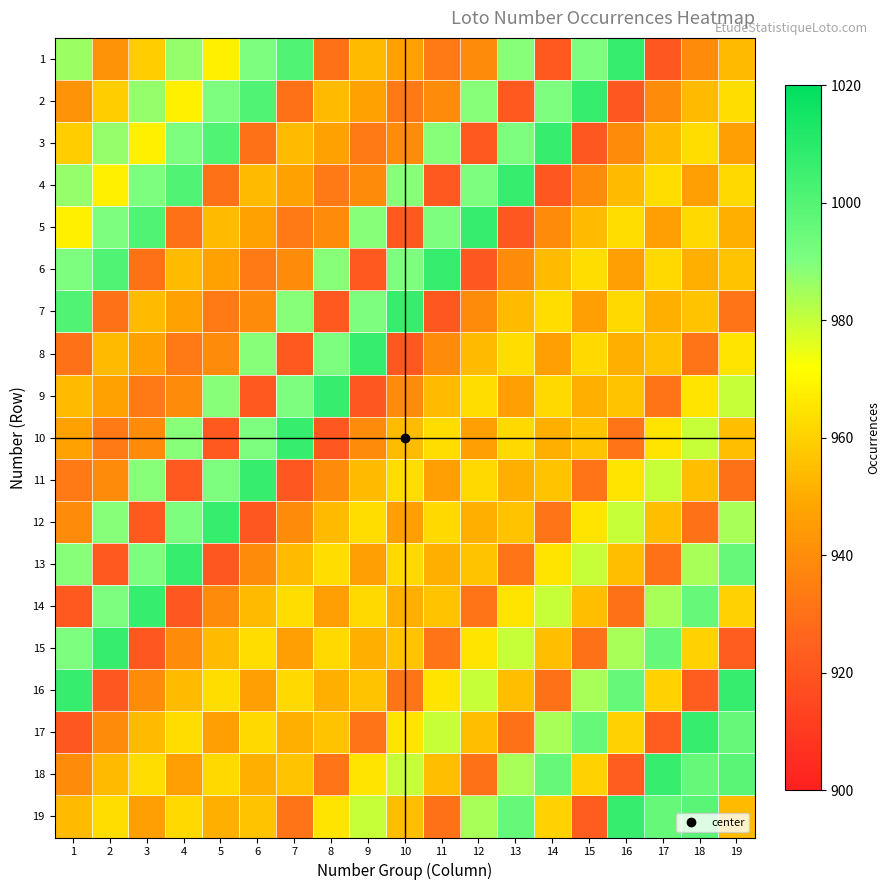

Reading right to left, transcribe all the data shown in this chart.

1: 19=954	18=939	17=921	16=1007	15=990	14=922	13=989	12=939	11=933	10=947	9=954	8=930	7=1001	6=990	5=968	4=987	3=959	2=942	1=986
2: 19=963	18=954	17=939	16=921	15=1007	14=990	13=922	12=989	11=939	10=933	9=947	8=954	7=930	6=1001	5=990	4=968	3=987	2=959	1=942
3: 19=946	18=963	17=954	16=939	15=921	14=1007	13=990	12=922	11=989	10=939	9=933	8=947	7=954	6=930	5=1001	4=990	3=968	2=987	1=959
4: 19=962	18=946	17=963	16=954	15=939	14=921	13=1007	12=990	11=922	10=989	9=939	8=933	7=947	6=954	5=930	4=1001	3=990	2=968	1=987
5: 19=951	18=962	17=946	16=963	15=954	14=939	13=921	12=1007	11=990	10=922	9=989	8=939	7=933	6=947	5=954	4=930	3=1001	2=990	1=968
6: 19=956	18=951	17=962	16=946	15=963	14=954	13=939	12=921	11=1007	10=990	9=922	8=989	7=939	6=933	5=947	4=954	3=930	2=1001	1=990
7: 19=931	18=956	17=951	16=962	15=946	14=963	13=954	12=939	11=921	10=1007	9=990	8=922	7=989	6=939	5=933	4=947	3=954	2=930	1=1001
8: 19=965	18=931	17=956	16=951	15=962	14=946	13=963	12=954	11=939	10=921	9=1007	8=990	7=922	6=989	5=939	4=933	3=947	2=954	1=930
9: 19=980	18=965	17=931	16=956	15=951	14=962	13=946	12=963	11=954	10=939	9=921	8=1007	7=990	6=922	5=989	4=939	3=933	2=947	1=954
10: 19=955	18=980	17=965	16=931	15=956	14=951	13=962	12=946	11=963	10=954	9=939	8=921	7=1007	6=990	5=922	4=989	3=939	2=933	1=947
11: 19=930	18=955	17=980	16=965	15=931	14=956	13=951	12=962	11=946	10=963	9=954	8=939	7=921	6=1007	5=990	4=922	3=989	2=939	1=933
12: 19=984	18=930	17=955	16=980	15=965	14=931	13=956	12=951	11=962	10=946	9=963	8=954	7=939	6=921	5=1007	4=990	3=922	2=989	1=939
13: 19=996	18=984	17=930	16=955	15=980	14=965	13=931	12=956	11=951	10=962	9=946	8=963	7=954	6=939	5=921	4=1007	3=990	2=922	1=989
14: 19=960	18=996	17=984	16=930	15=955	14=980	13=965	12=931	11=956	10=951	9=962	8=946	7=963	6=954	5=939	4=921	3=1007	2=990	1=922
15: 19=923	18=960	17=996	16=984	15=930	14=955	13=980	12=965	11=931	10=956	9=951	8=962	7=946	6=963	5=954	4=939	3=921	2=1007	1=990
16: 19=1007	18=923	17=960	16=996	15=984	14=930	13=955	12=980	11=965	10=931	9=956	8=951	7=962	6=946	5=963	4=954	3=939	2=921	1=1007
17: 19=996	18=1007	17=923	16=960	15=996	14=984	13=930	12=955	11=980	10=965	9=931	8=956	7=951	6=962	5=946	4=963	3=954	2=939	1=921
18: 19=999	18=996	17=1007	16=923	15=960	14=996	13=984	12=930	11=955	10=980	9=965	8=931	7=956	6=951	5=962	4=946	3=963	2=954	1=939
19: 19=954	18=999	17=996	16=1007	15=923	14=960	13=996	12=984	11=930	10=955	9=980	8=965	7=931	6=956	5=951	4=962	3=946	2=963	1=954